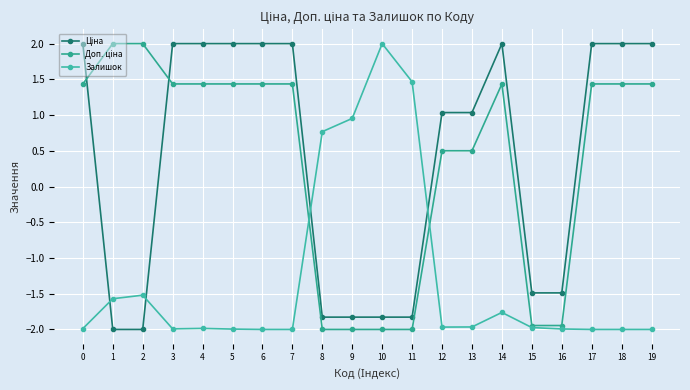

True or false: Доп. ціна has a value of 2.0 at 1.

True